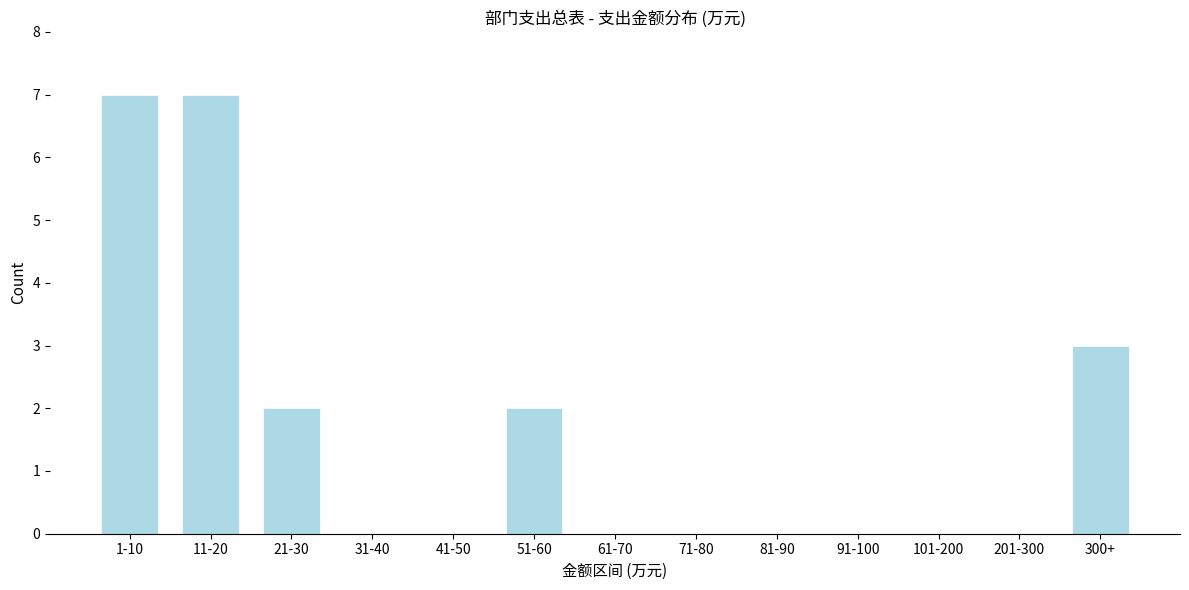

Reading left to right, what are all the values shown in this chart?

1-10=7	11-20=7	21-30=2	31-40=0	41-50=0	51-60=2	61-70=0	71-80=0	81-90=0	91-100=0	101-200=0	201-300=0	300+=3